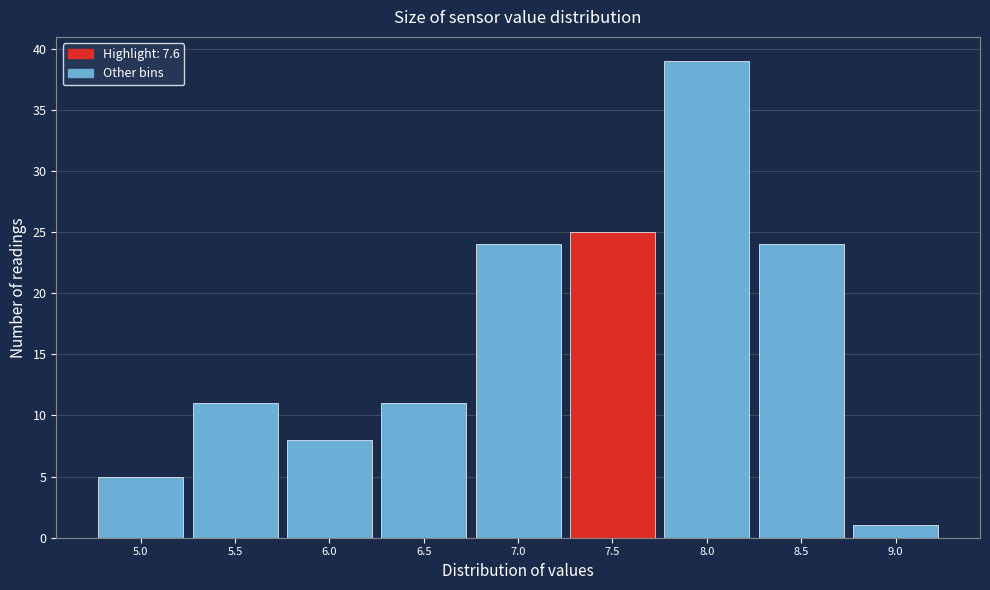

Reading left to right, extract all data points from this chart.

5.0=5	5.5=11	6.0=8	6.5=11	7.0=24	7.5=25	8.0=39	8.5=24	9.0=1